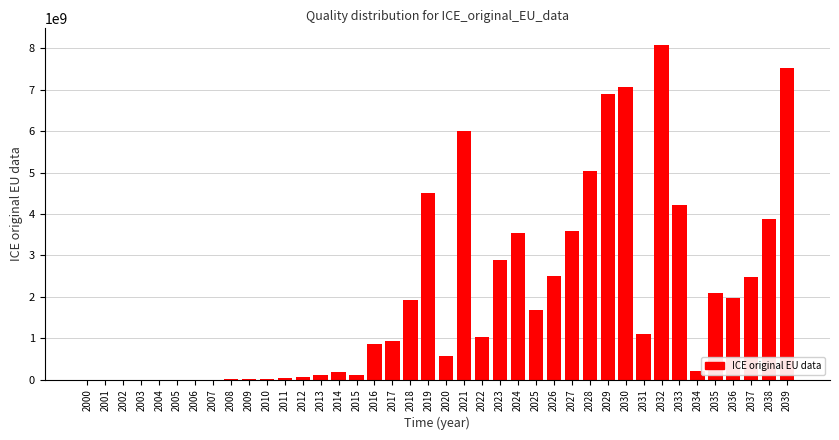

What is the change in value from 2023 to 2035?

-792539123.0